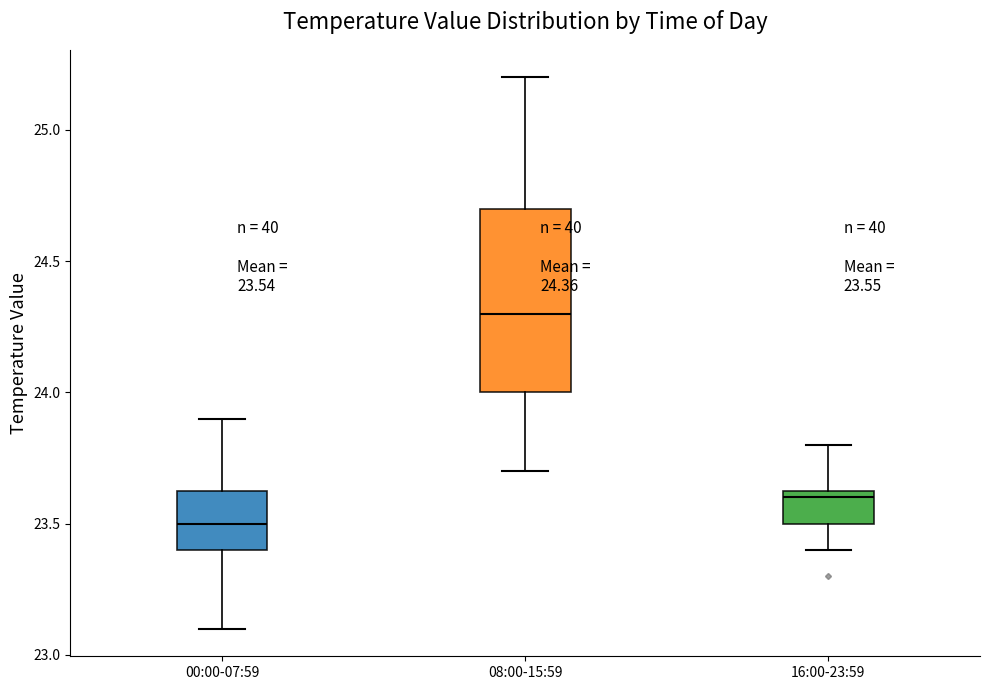

Which box is the tallest, from its lower edge to its upper edge?

08:00-15:59